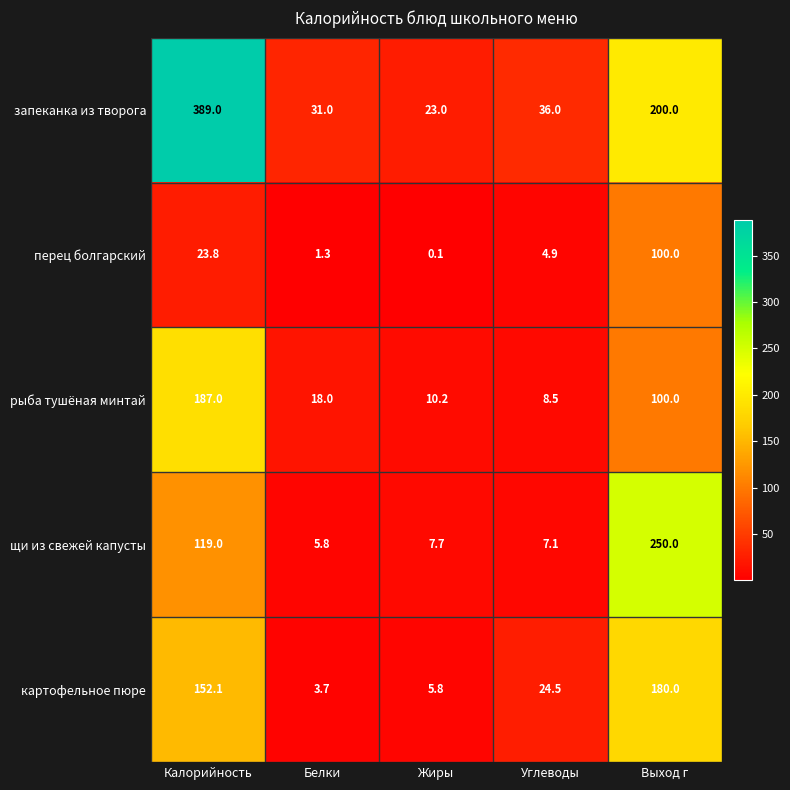

Reading left to right, extract all data points from this chart.

запеканка из творога: Калорийность=389.0	Белки=31.0	Жиры=23.0	Углеводы=36.0	Выход г=200.0
перец болгарский: Калорийность=23.8	Белки=1.3	Жиры=0.1	Углеводы=4.9	Выход г=100.0
рыба тушёная минтай: Калорийность=187.0	Белки=18.0	Жиры=10.2	Углеводы=8.5	Выход г=100.0
щи из свежей капусты: Калорийность=119.0	Белки=5.8	Жиры=7.7	Углеводы=7.1	Выход г=250.0
картофельное пюре: Калорийность=152.1	Белки=3.7	Жиры=5.8	Углеводы=24.5	Выход г=180.0